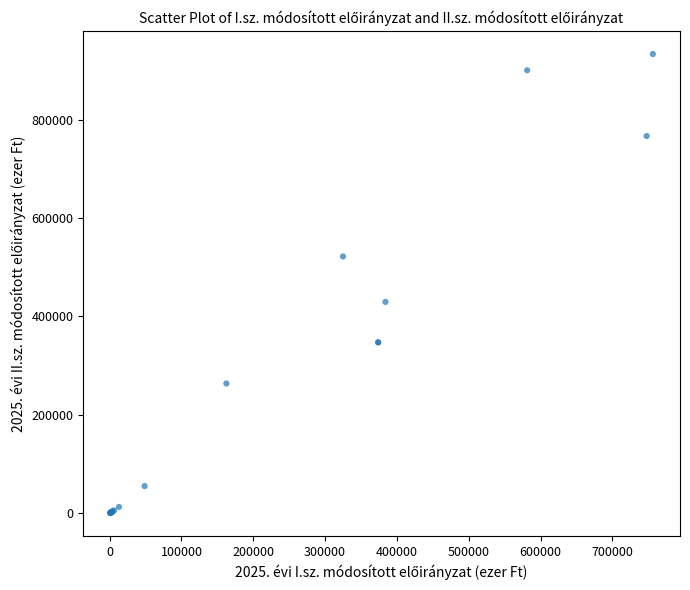

What Y value in the scatter plot is closest to 466910?

429570